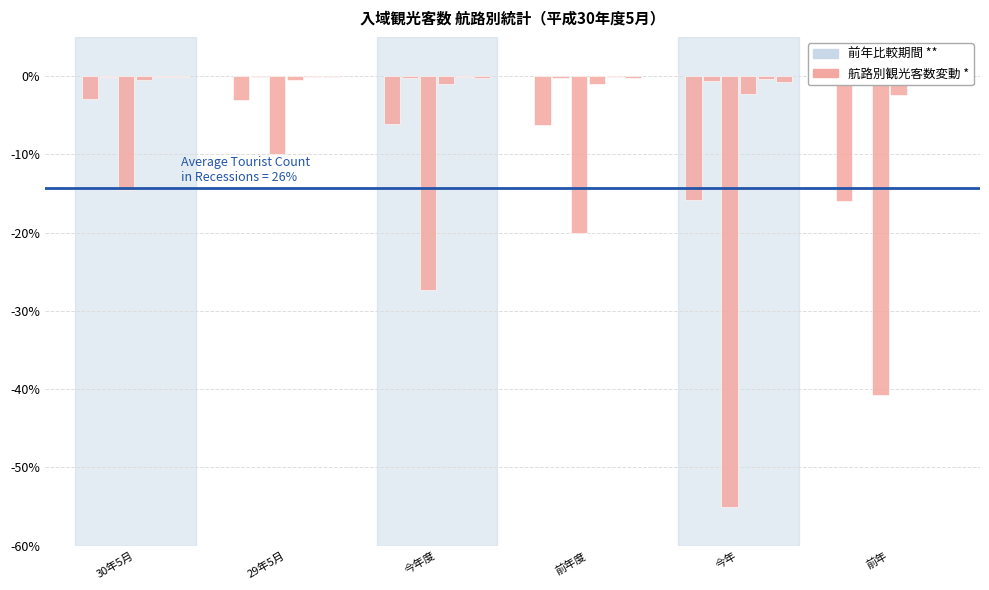

Reading left to right, what are all the values shown in this chart?

福岡: 30年5月=-3.0	29年5月=-3.1	今年度=-6.2	前年度=-6.2	今年=-15.8	前年=-15.9
宮崎: 30年5月=-0.1	29年5月=-0.1	今年度=-0.3	前年度=-0.3	今年=-0.7	前年=-0.7
外国: 30年5月=-14.6	29年5月=-10.0	今年度=-27.4	前年度=-20.0	今年=-55.0	前年=-40.8
鹿児島: 30年5月=-0.5	29年5月=-0.5	今年度=-1.0	前年度=-1.0	今年=-2.3	前年=-2.4
新潟: 30年5月=-0.1	29年5月=-0.1	今年度=-0.2	前年度=-0.2	今年=-0.4	前年=-0.5
熊本: 30年5月=-0.1	29年5月=-0.1	今年度=-0.3	前年度=-0.3	今年=-0.7	前年=-0.6